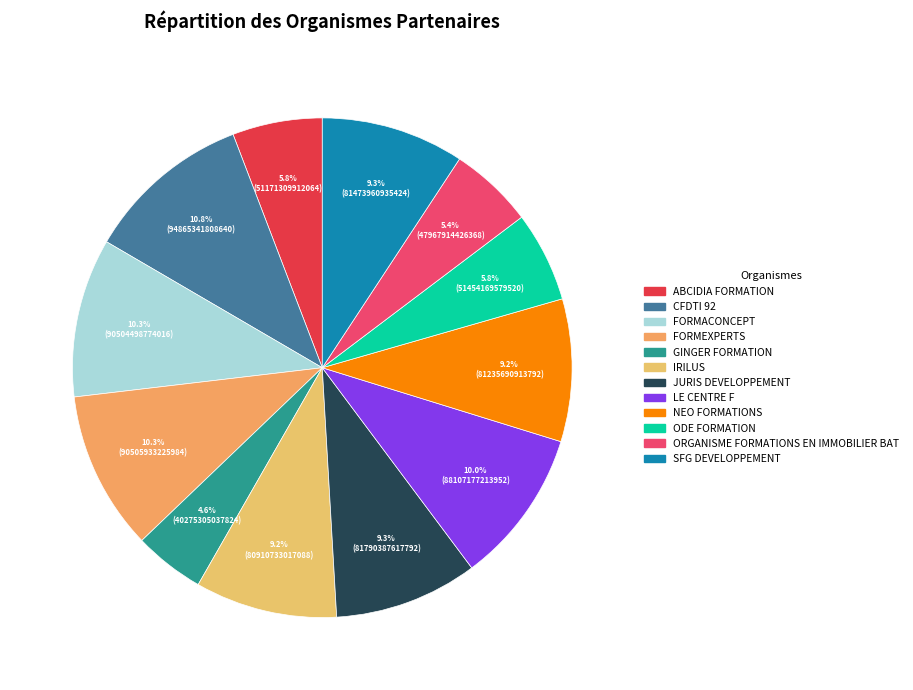

Which slice is the largest?

CFDTI 92